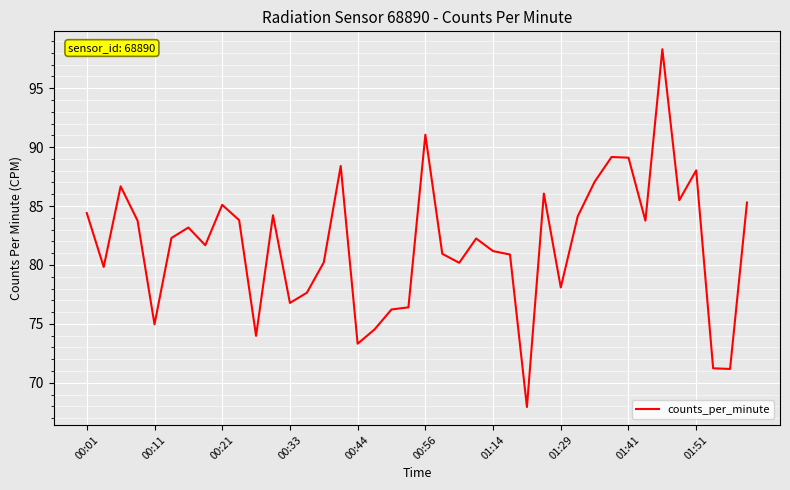

How many lines are shown in the chart?

1